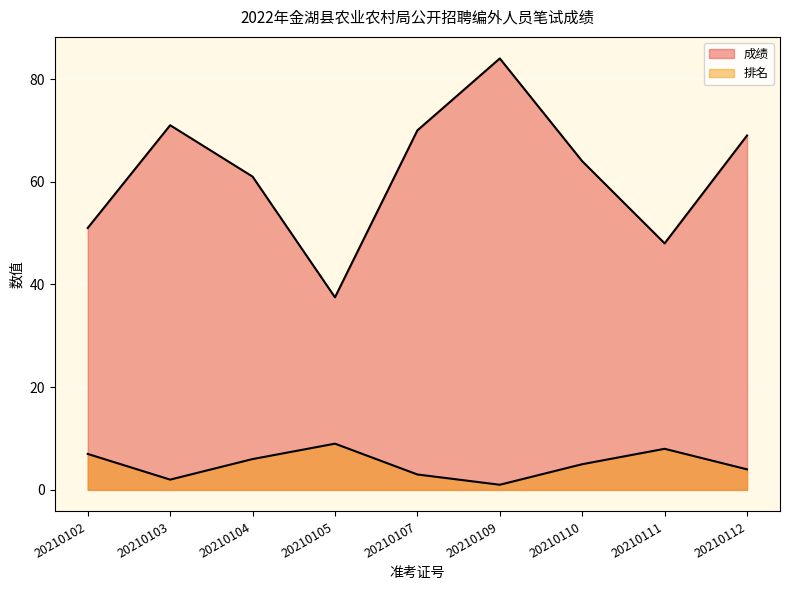

True or false: 排名 and 成绩 cross at least once.

False